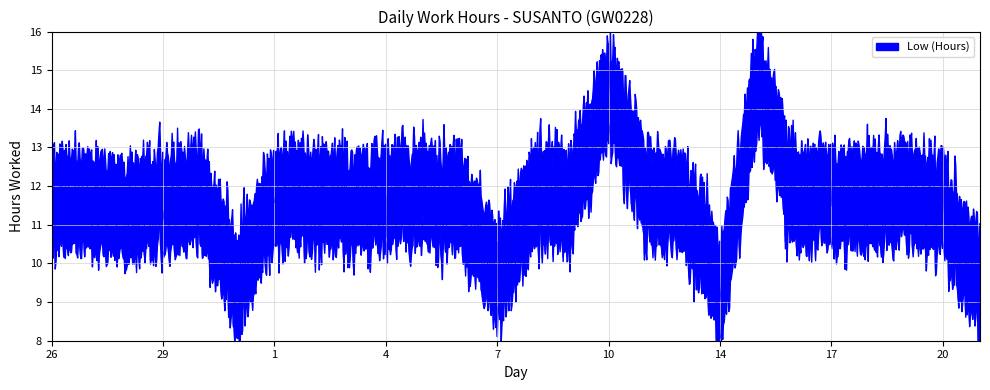

Where is the first local maximum?

30